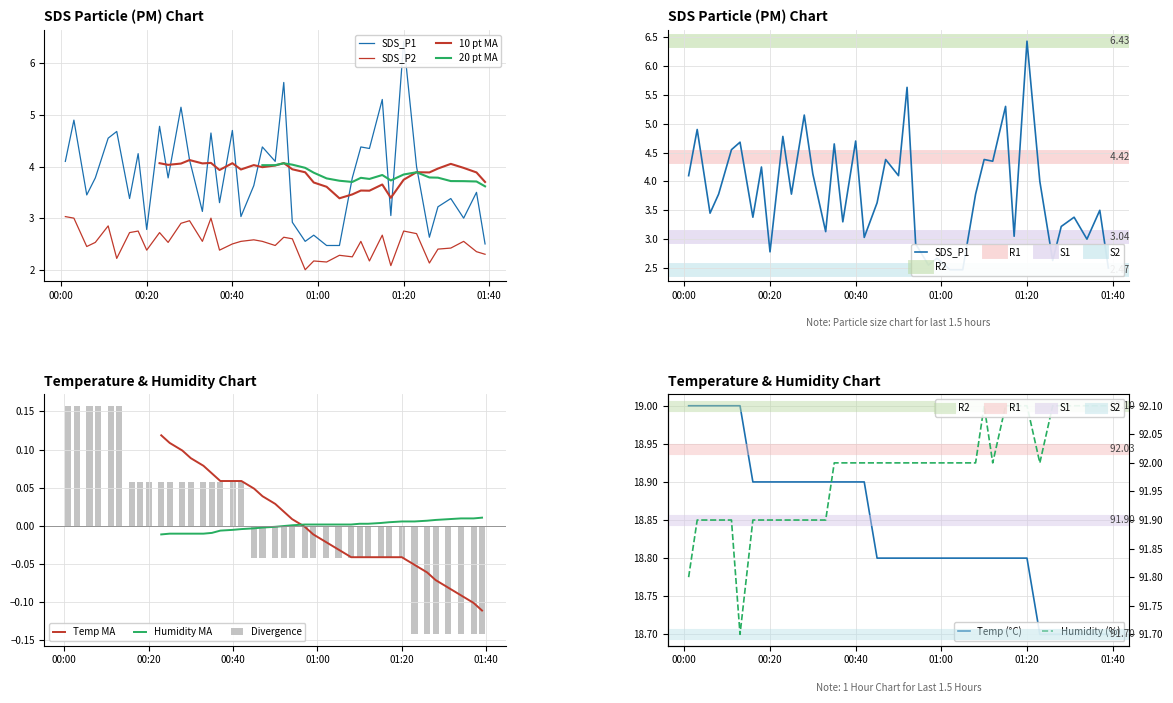

At which category does the chart reach its minimum across all series?

2023/04/05 00:57